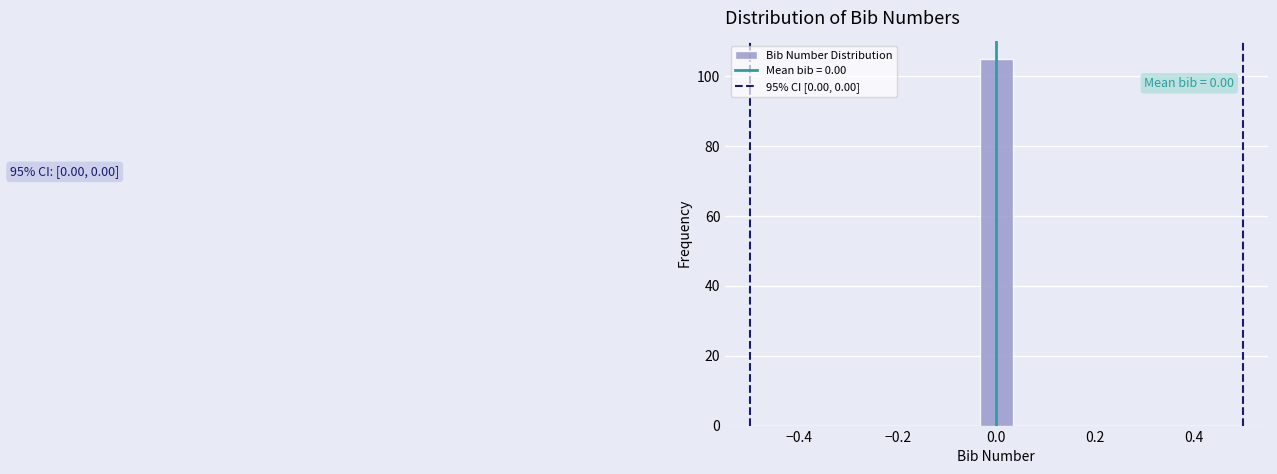

Read against the x-axis, roughly where is the centre of the tallest bar?

0.00